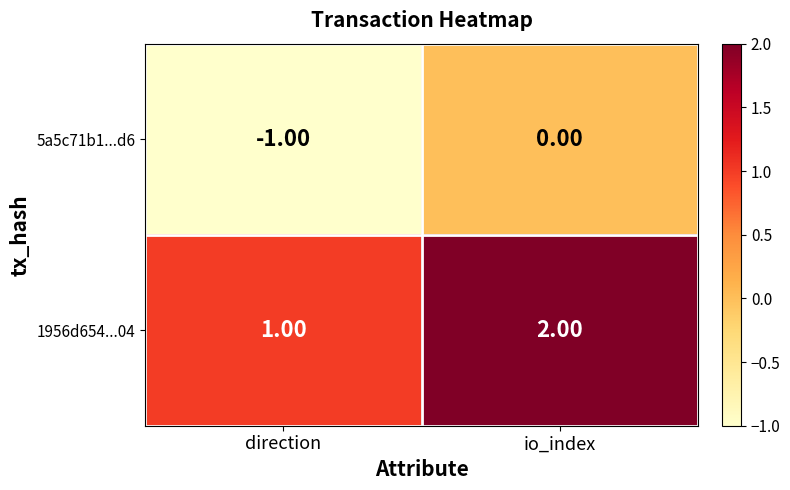

List the series in order of their overall mean, lowest first.

5a5c71b1...d6, 1956d654...04